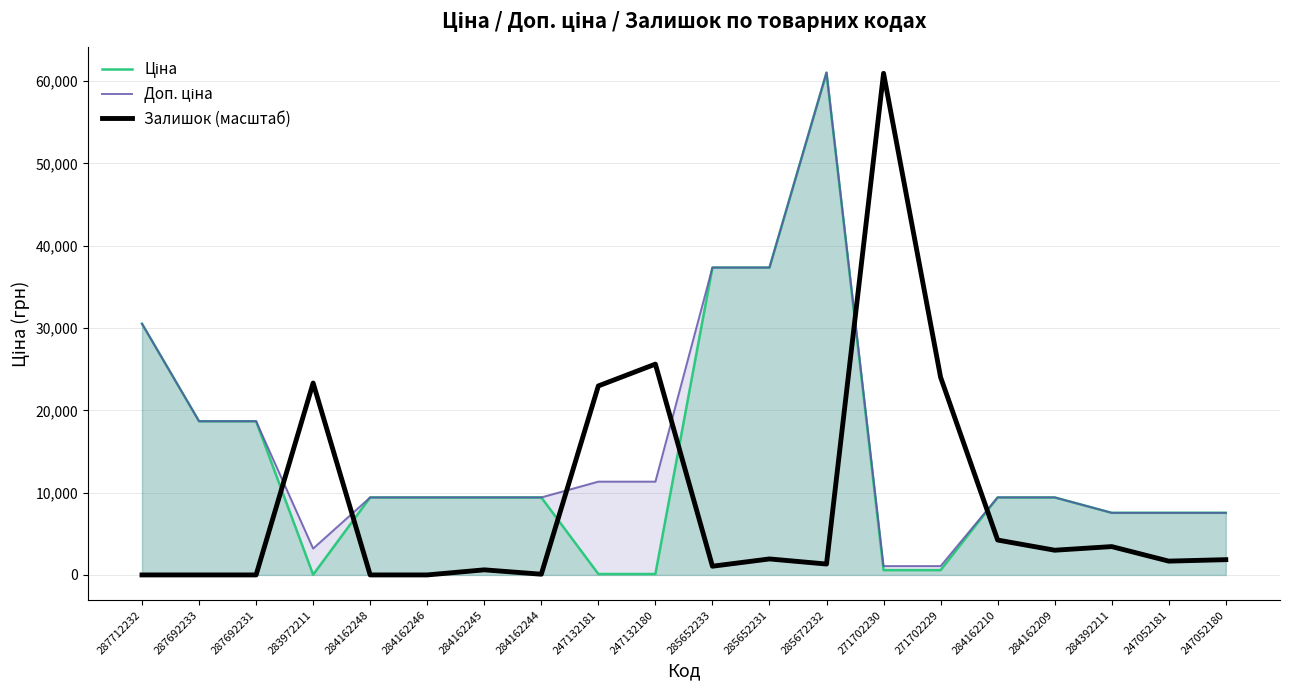

What position from the right is 247052181?

2